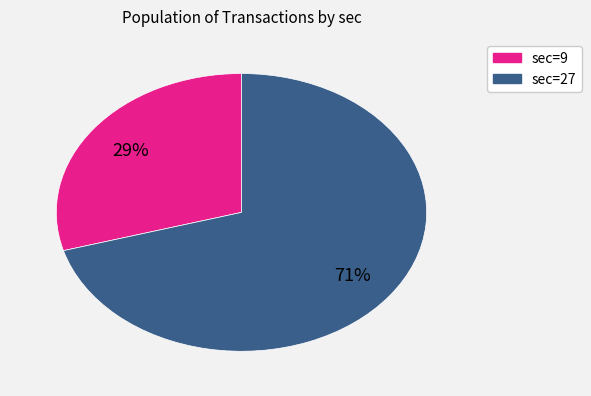

Does any single category account for the majority?

Yes